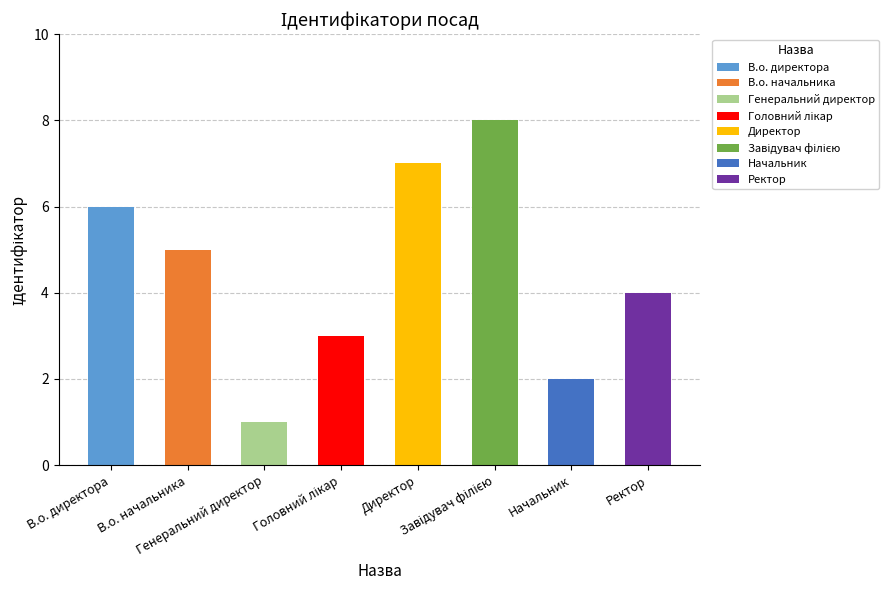

Where does the data first go above 5?

В.о. директора